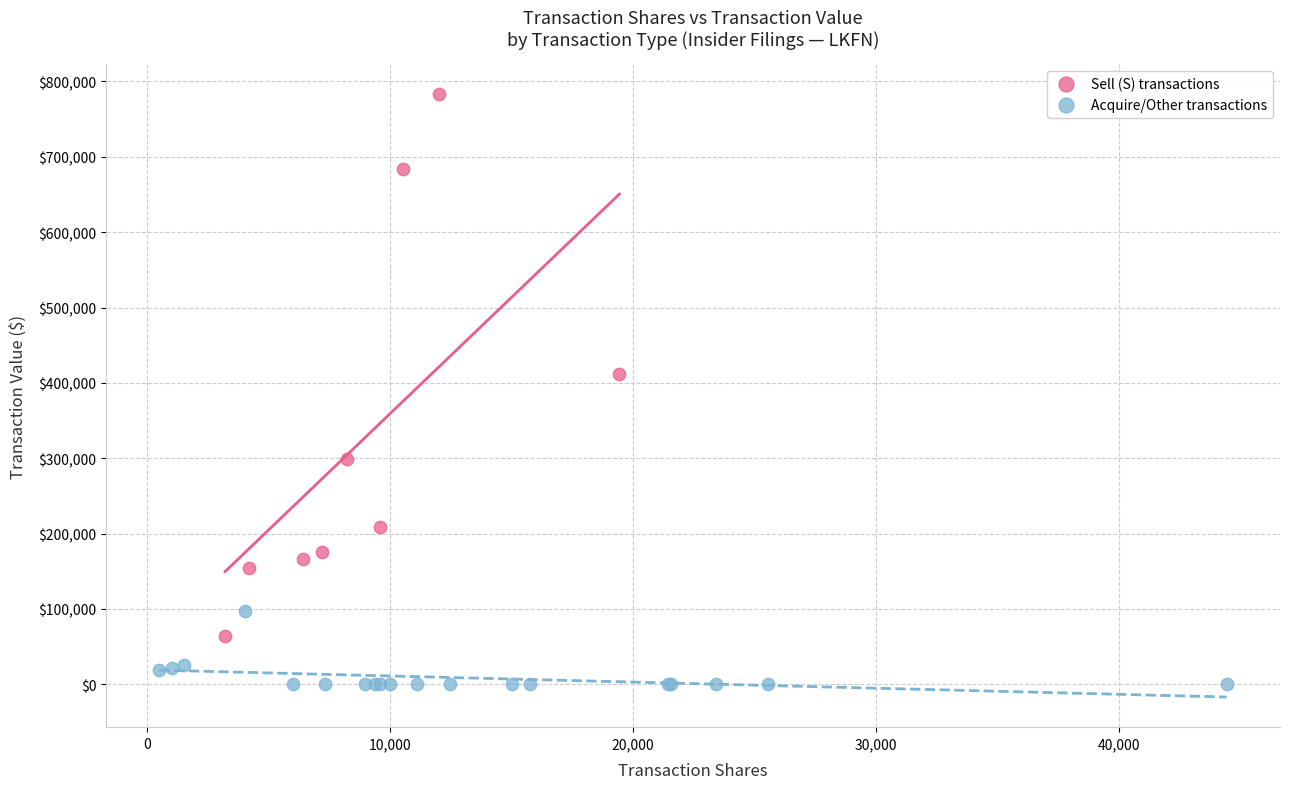

Which series has the largest Y range (max minus min)?

Sell (S) transactions